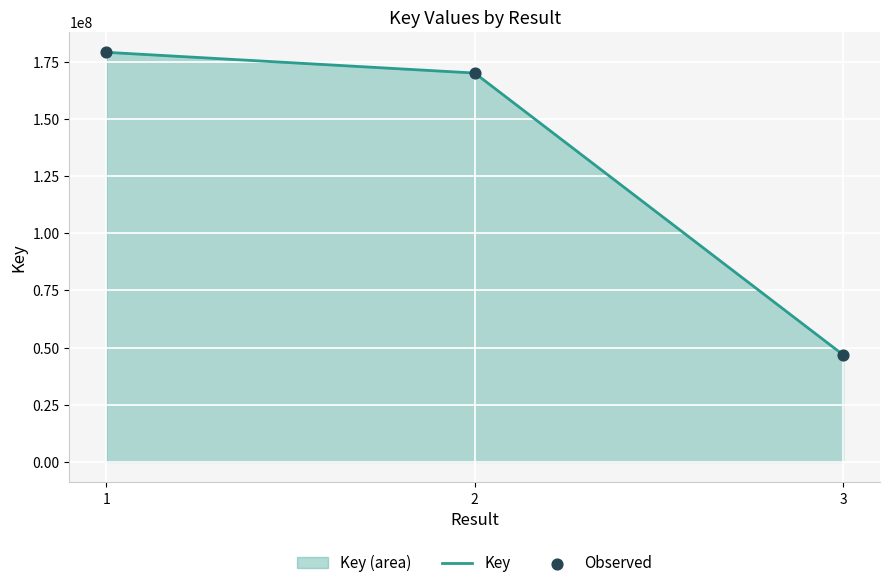

What is the total value across all series at 3?

93650024